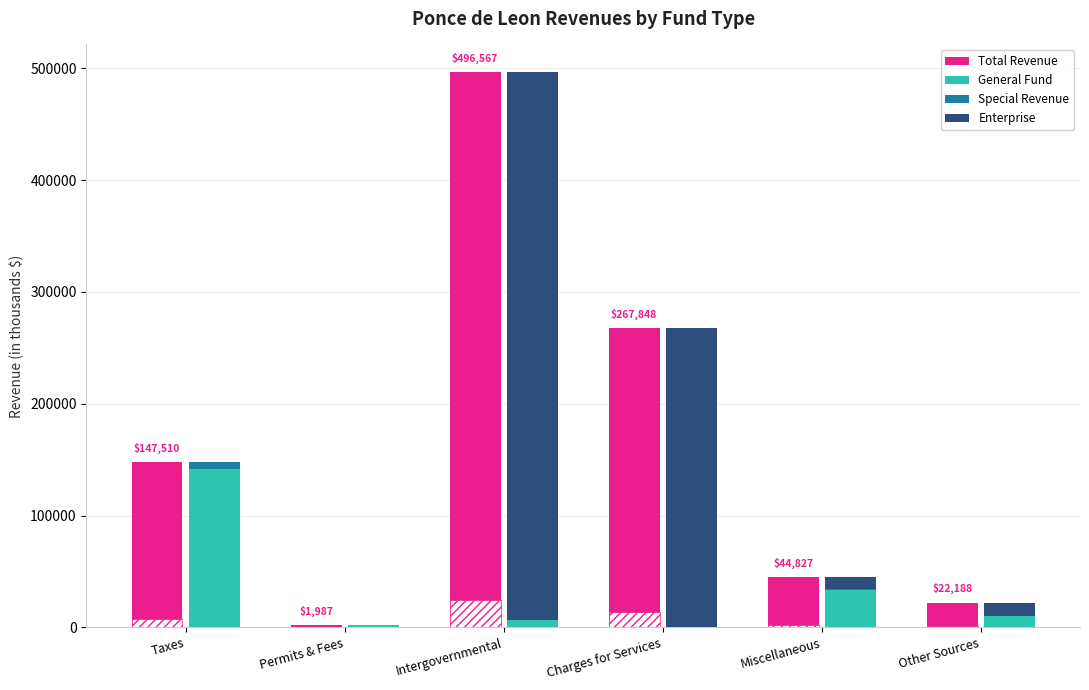

Where is General Fund nearest to the value 70983?

Miscellaneous